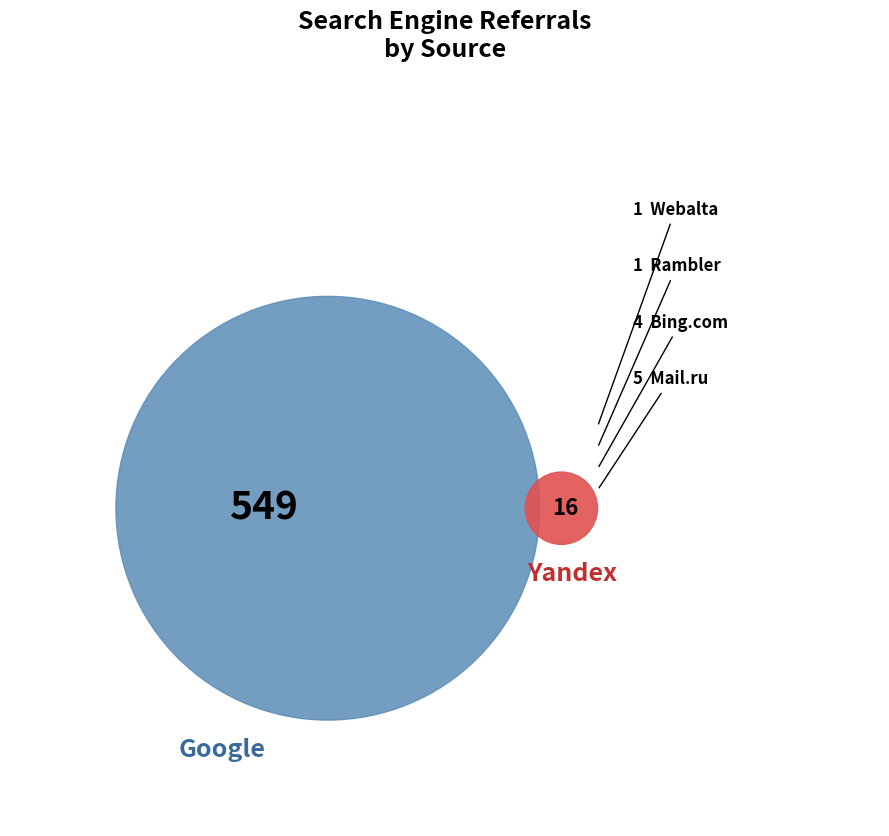

Rank the categories by value from highest to lowest.

Google, Yandex, Mail.ru, Bing.com, Rambler, Webalta